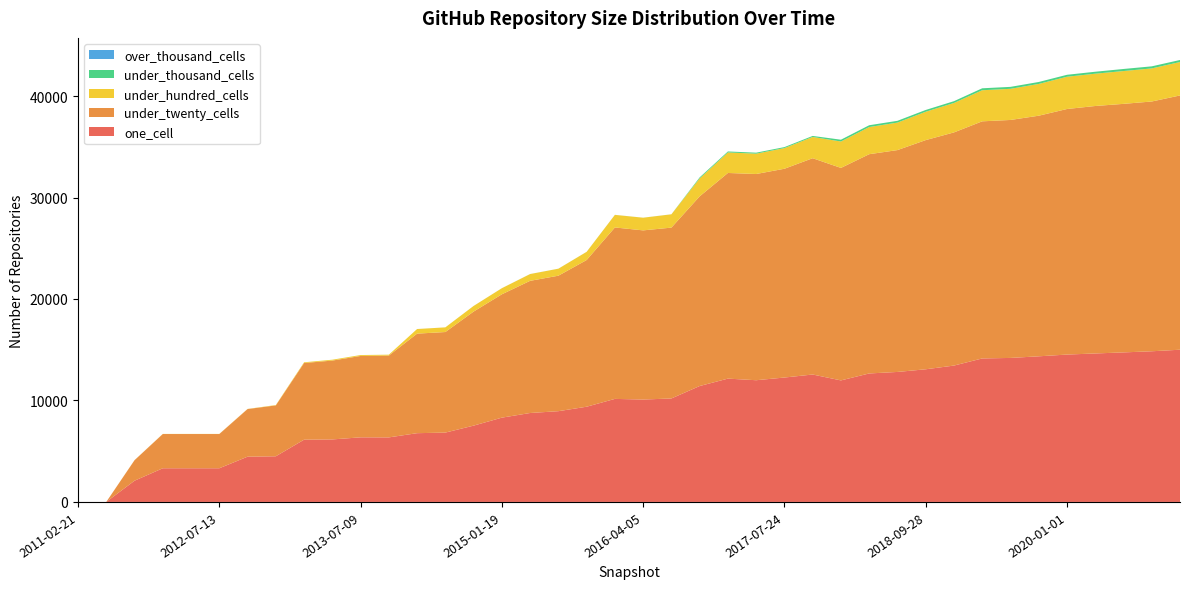

Reading left to right, list all the values displayed in this chart.

one_cell: 1	2	2092	3318	3318	3318	4459	4498	6135	6160	6366	6360	6776	6833	7520	8306	8764	8943	9383	10154	10090	10197	11422	12152	11994	12259	12557	11976	12661	12810	13072	13438	14140	14191	14350	14523	14631	14736	14847	15000
under_twenty_cells: 0	0	2021	3375	3375	3375	4694	5015	7554	7770	8021	8063	9810	9910	11240	12156	13025	13351	14456	16894	16671	16836	18692	20266	20322	20575	21315	20940	21607	21863	22585	22977	23367	23451	23711	24199	24387	24493	24614	25057
under_hundred_cells: 0	0	7	10	10	10	14	35	70	84	87	87	453	459	553	600	668	689	806	1240	1248	1311	1772	2022	2005	2036	2095	2604	2677	2709	2794	2901	3064	3069	3131	3178	3183	3233	3261	3295
under_thousand_cells: 0	0	0	0	0	0	0	0	1	1	1	1	1	2	2	2	3	3	3	3	3	3	98	98	98	98	101	176	176	176	176	177	192	192	192	193	193	204	204	200
over_thousand_cells: 0	0	0	0	0	0	0	0	0	0	0	0	0	0	0	0	0	0	0	0	0	0	0	0	0	0	0	0	0	0	0	0	0	0	0	0	0	0	0	0